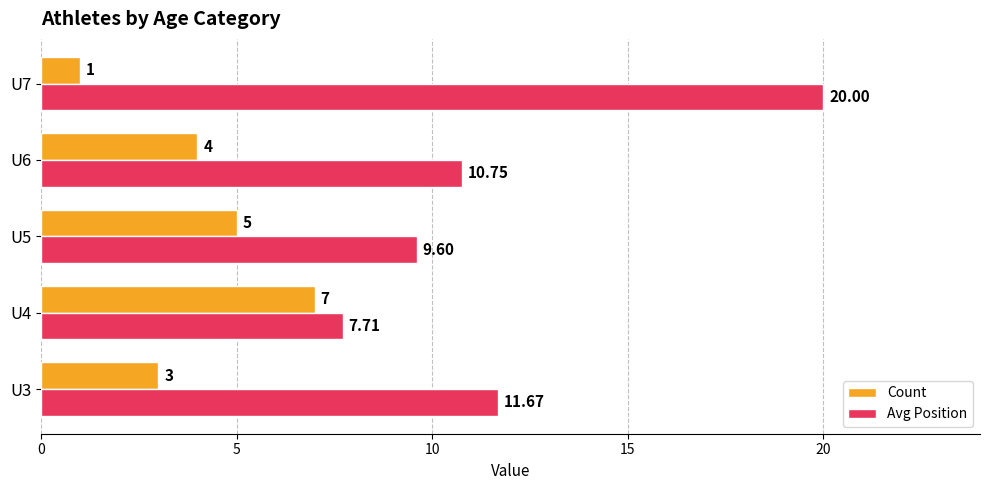

Which series has the widest spread of values?

Avg Position